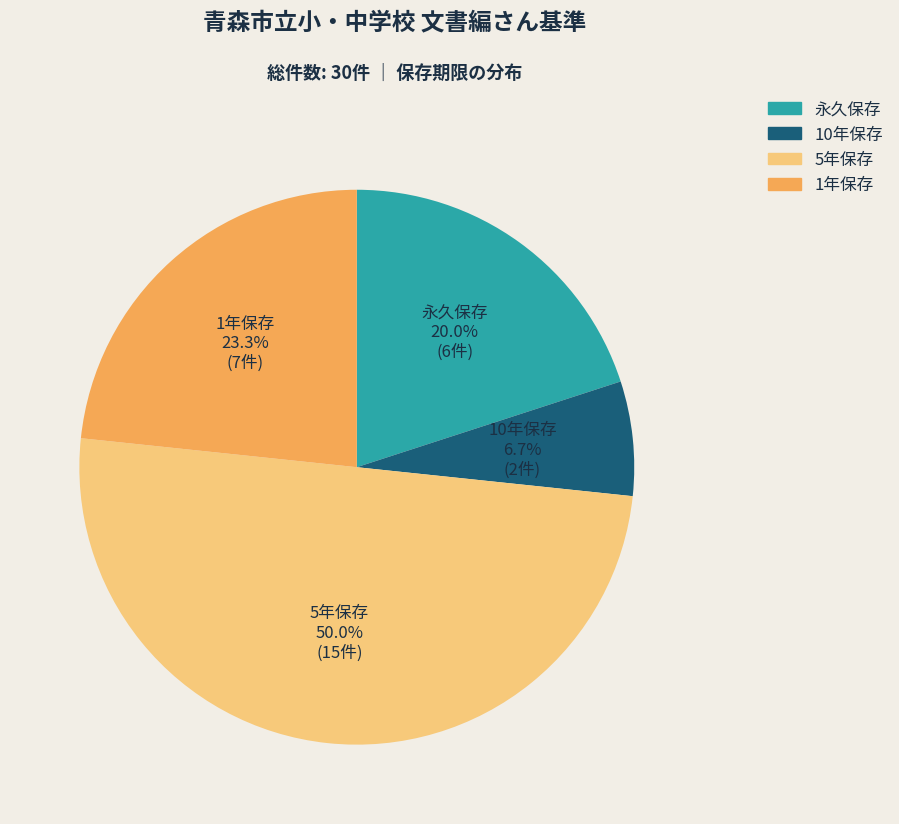

How many slices are in this pie chart?

4